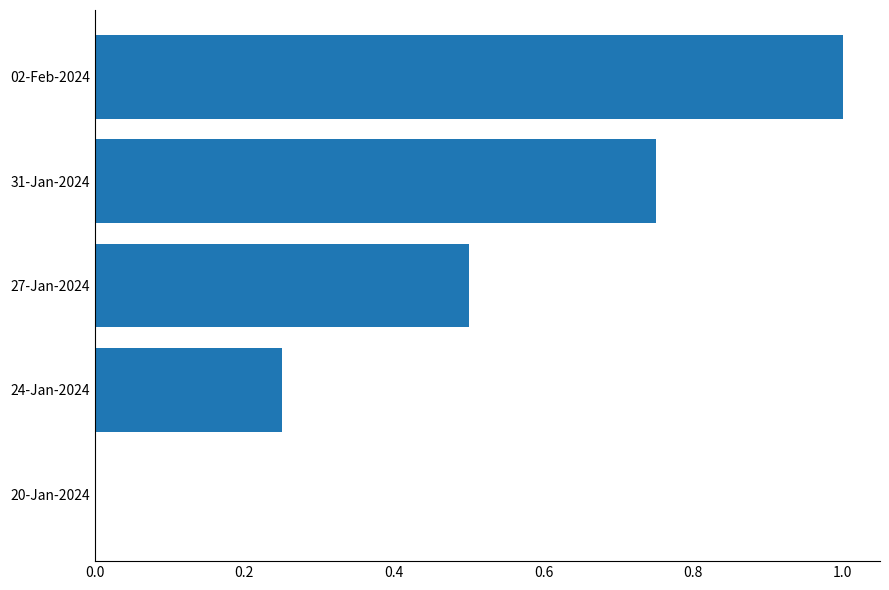

Between 20-Jan-2024 and 27-Jan-2024, which is larger?

27-Jan-2024